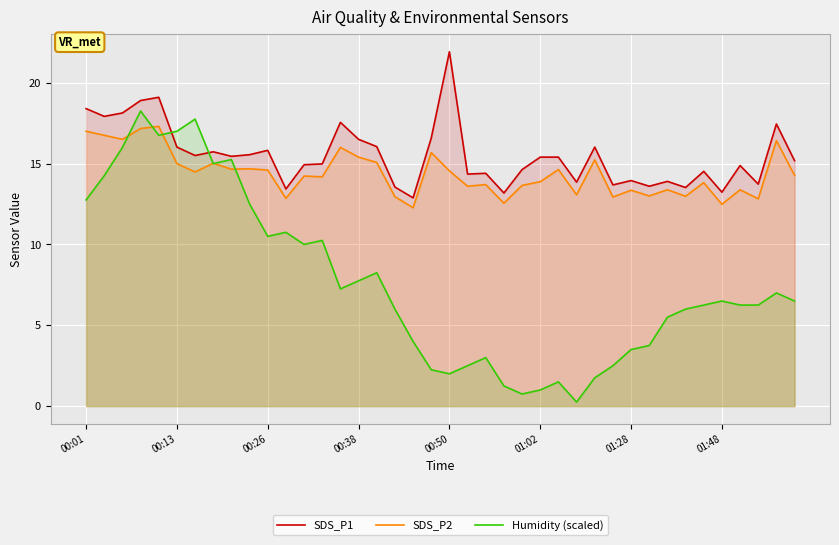

What is the difference between the maximum and minimum values in the SDS_P1 series?

9.0